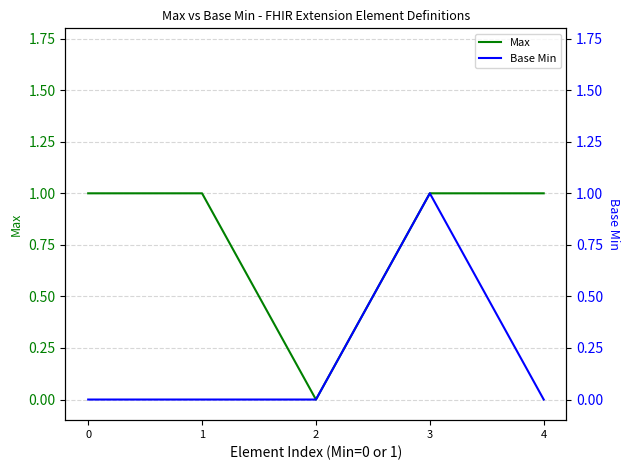

The Base Min series shows 1 at 3. True or false?

True